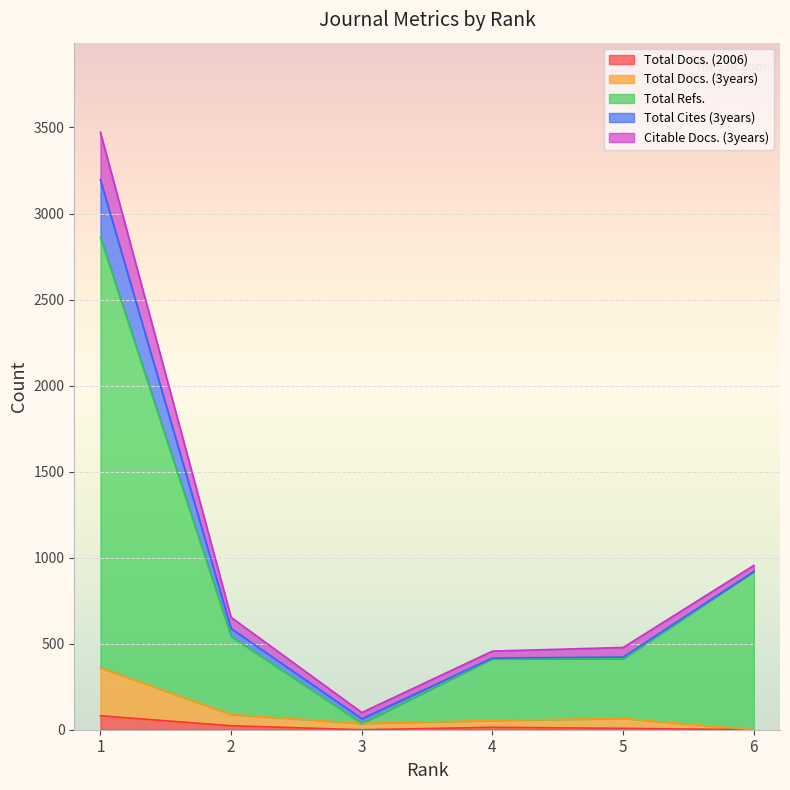

Which category has the highest value in the Total Docs. (3years) series?

1